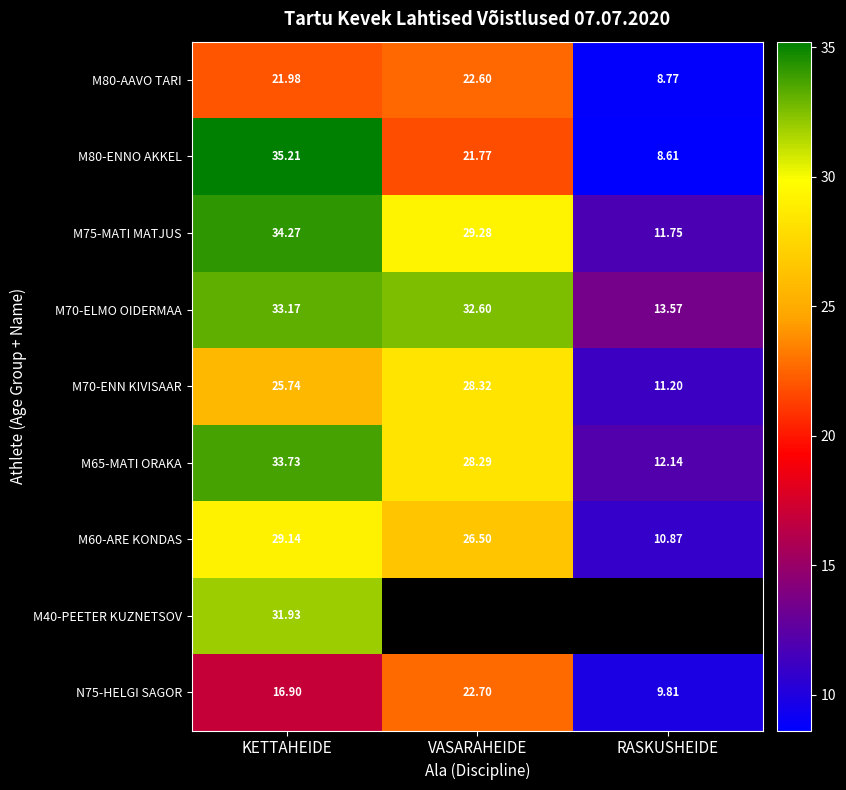

At which category is the sum across all series the highest?

KETTAHEIDE